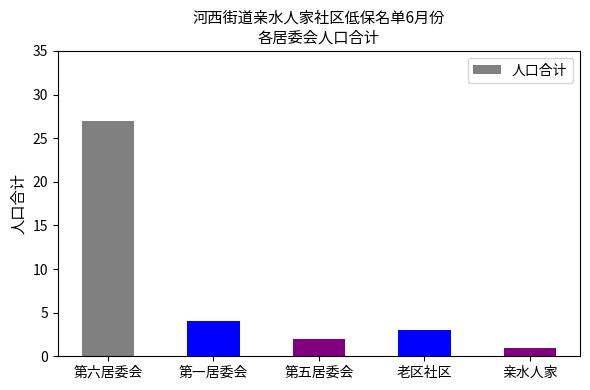

What is the difference between the values at 老区社区 and 第一居委会?

1